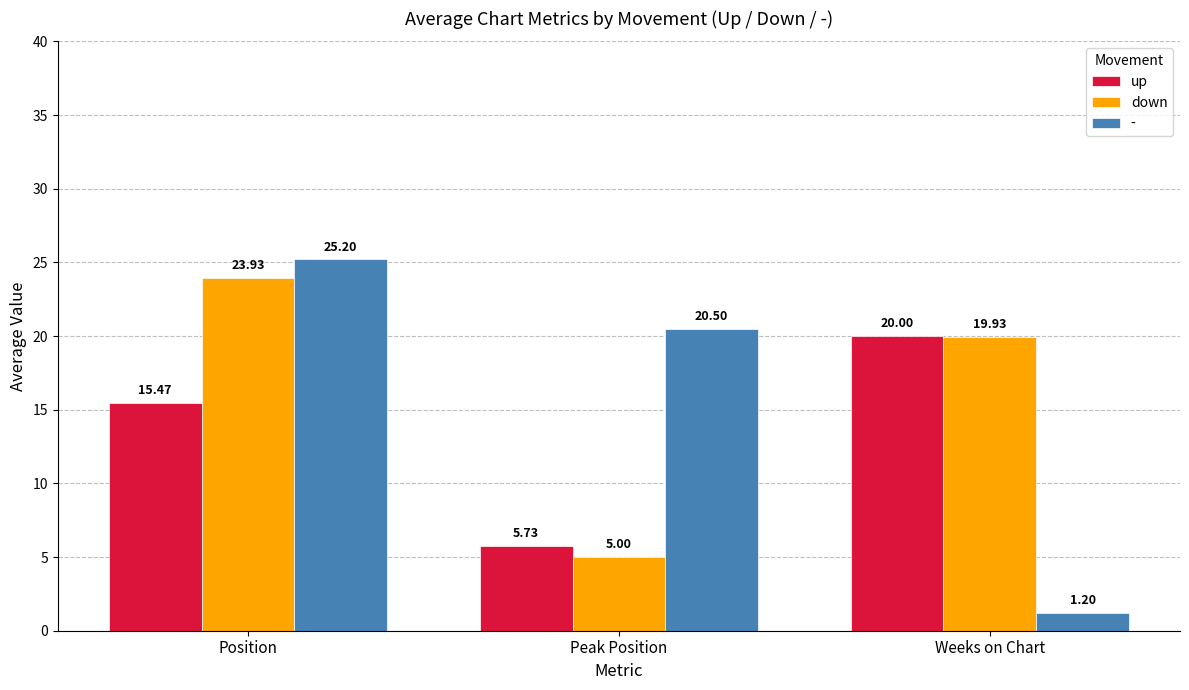

The down series shows 1.2 at Peak Position. True or false?

False